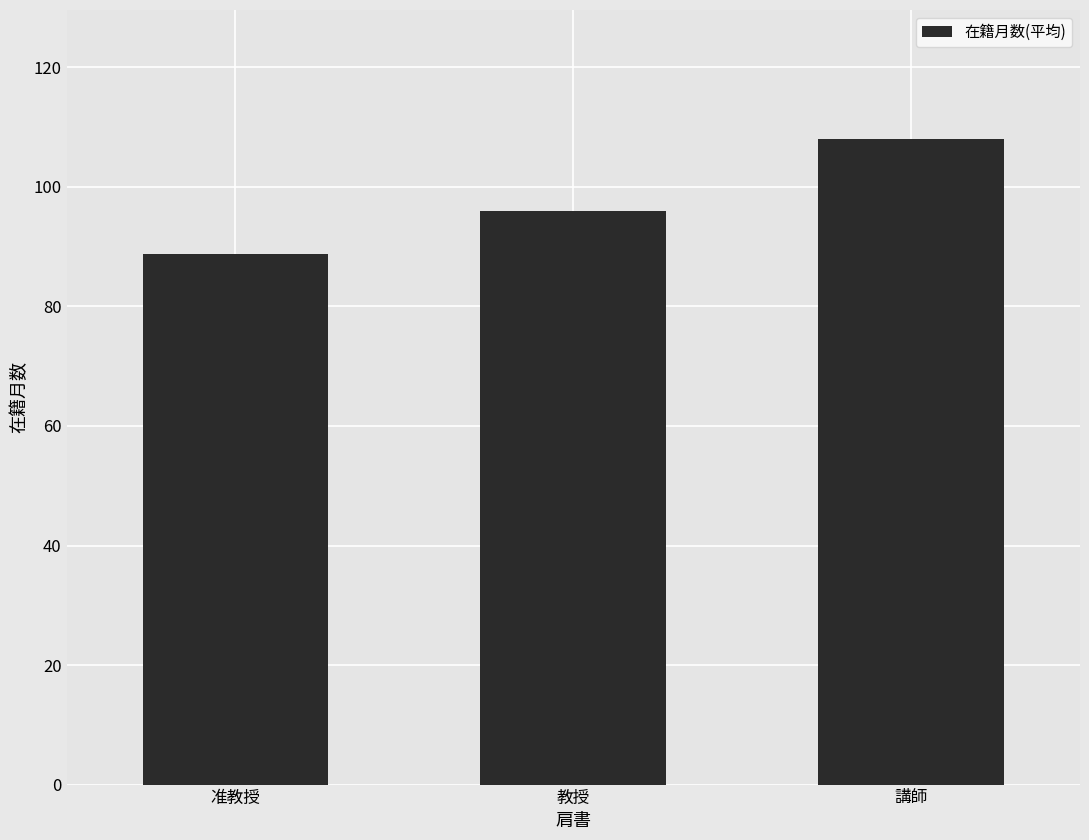

Which has a higher value, 教授 or 准教授?

教授